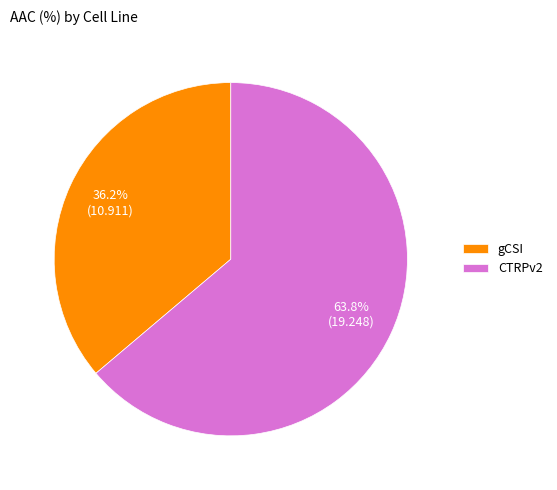

What is the smallest slice in the pie chart?

gCSI